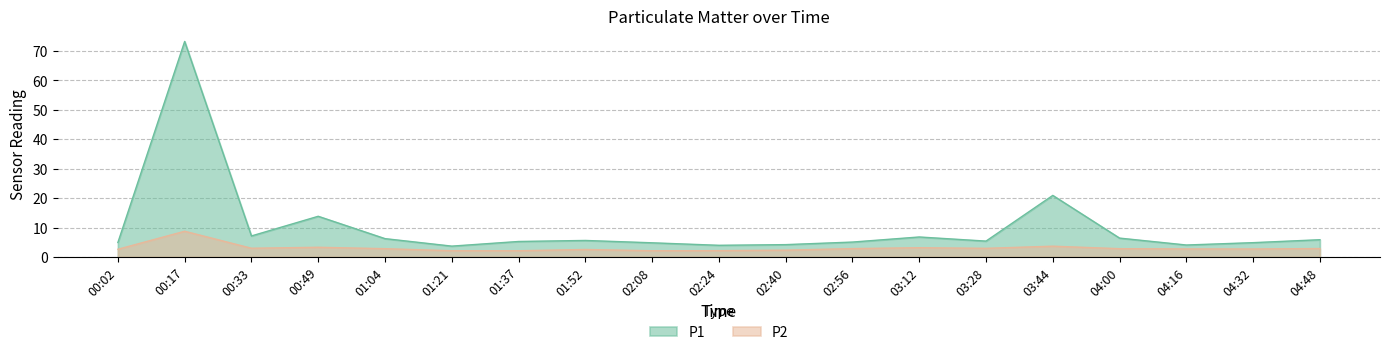

What is the total value across all series at 03:28?

8.3